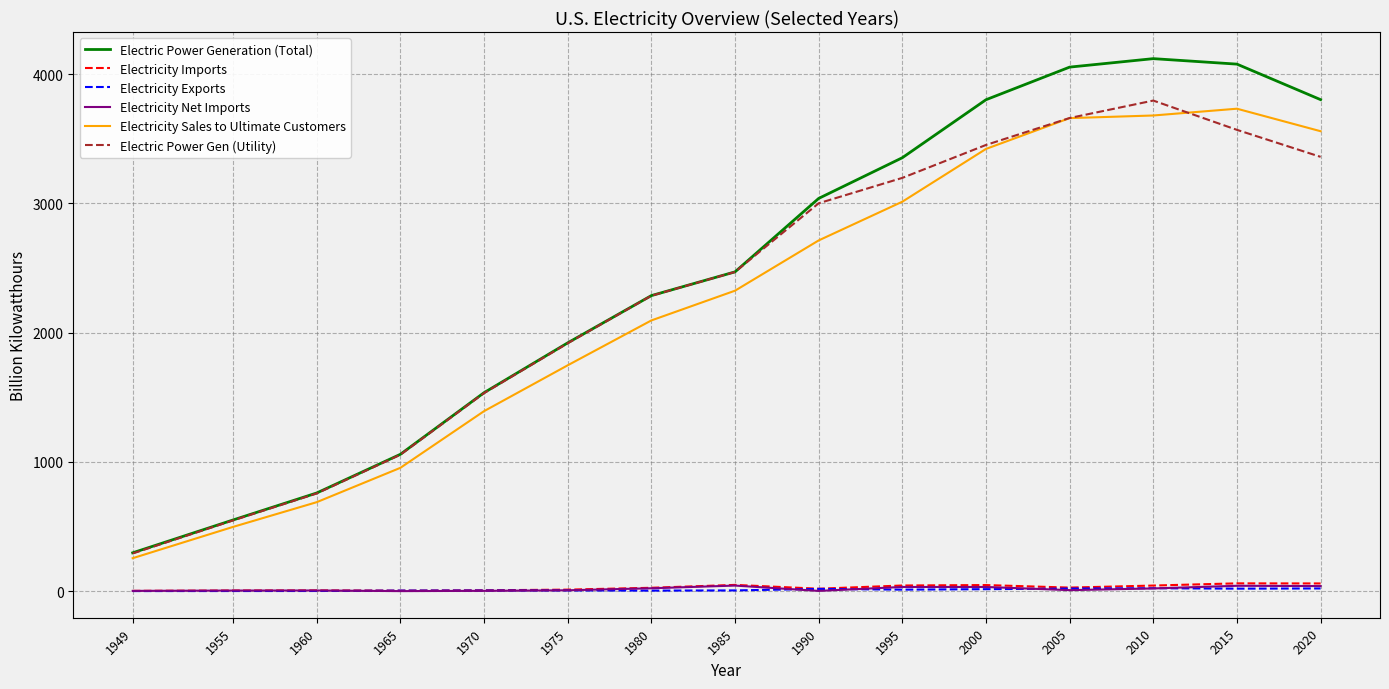

The value of Electric Power Gen (Utility) at 1985 is 2469.5. True or false?

True